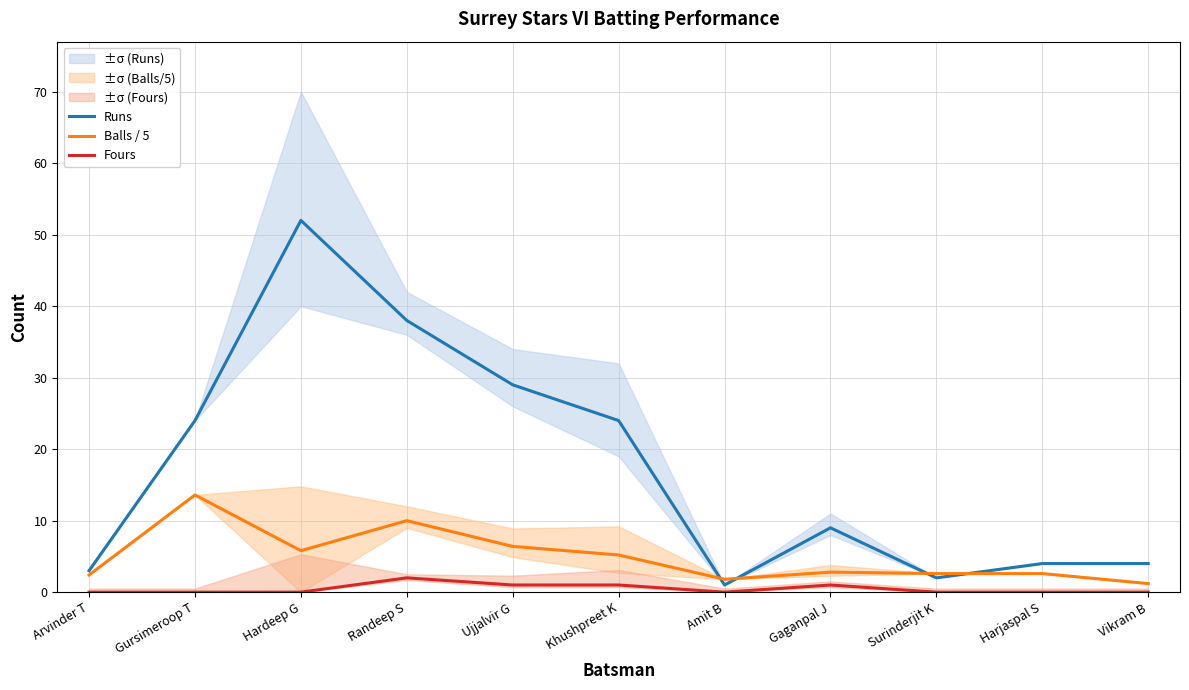

How many interior local peaks does the Runs series have?

2